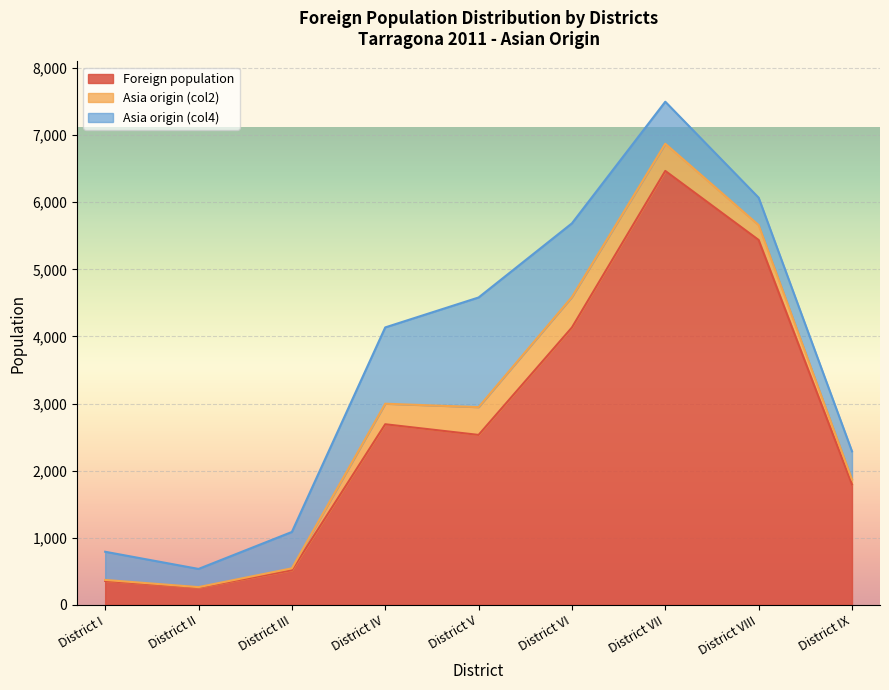

In Asia origin (col4), how many points are higher than both neighbors (excluding endpoints)?

1